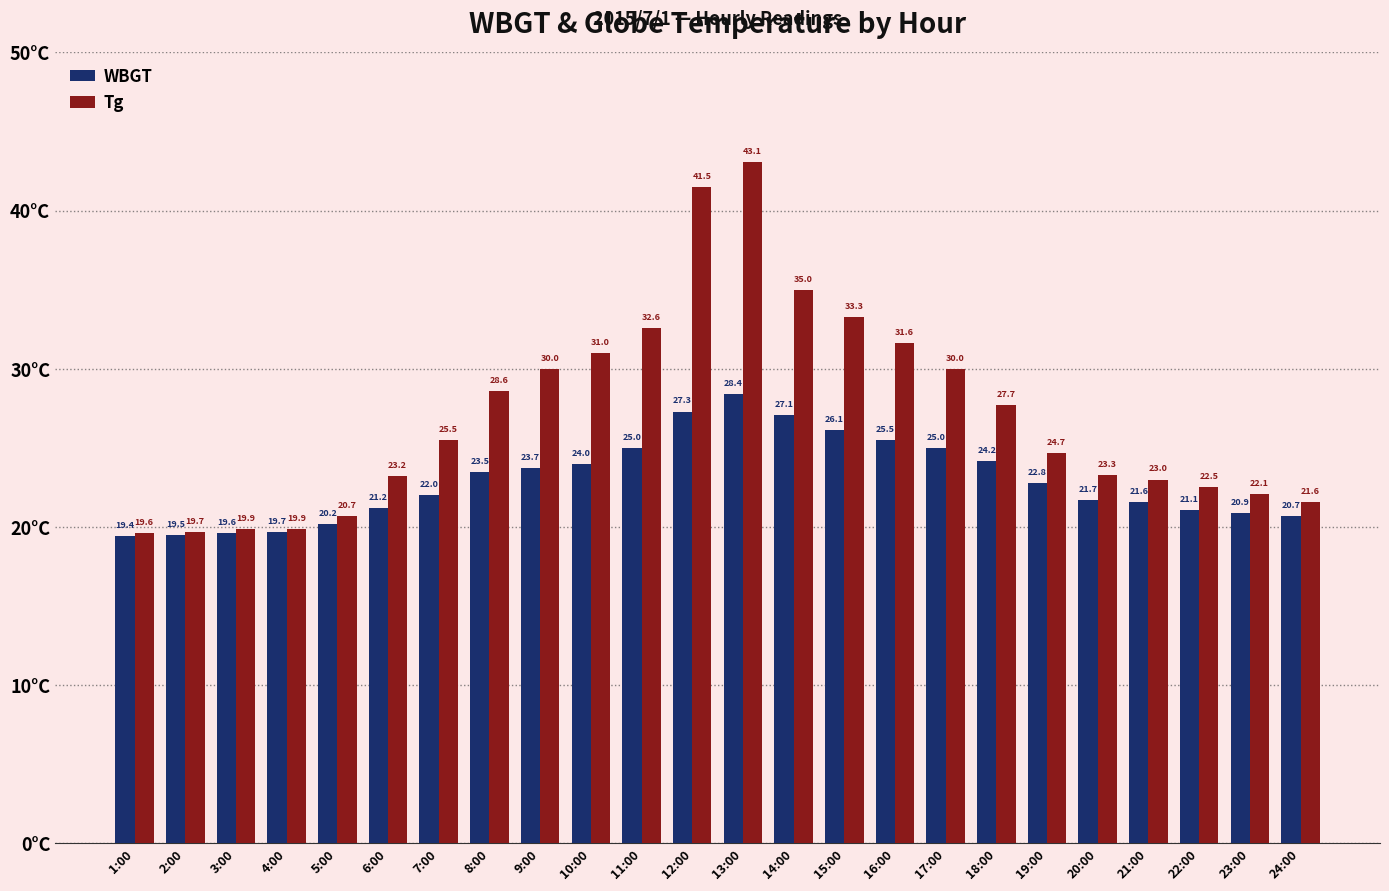

Where is Tg nearest to the value 31?

10:00